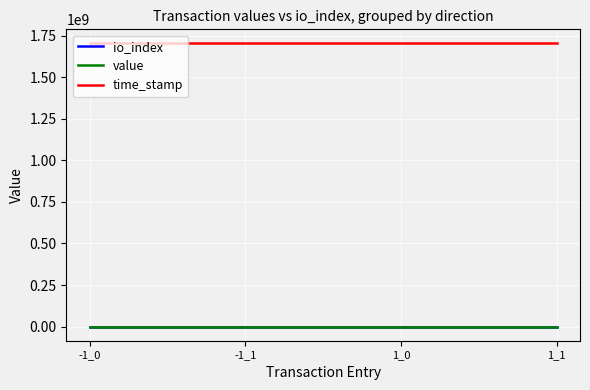

What is the total value across all series at -1_1?

1703520617.2